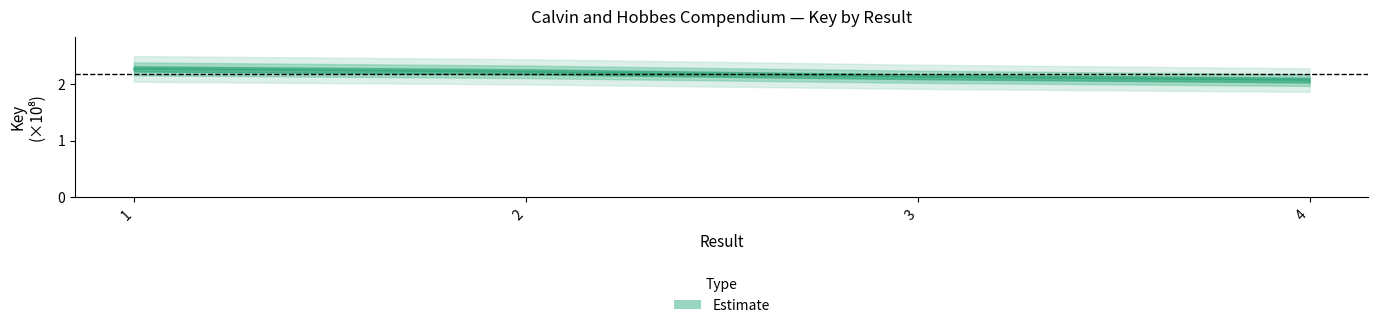

What is the sum of the values at 1 and 4?

4.3